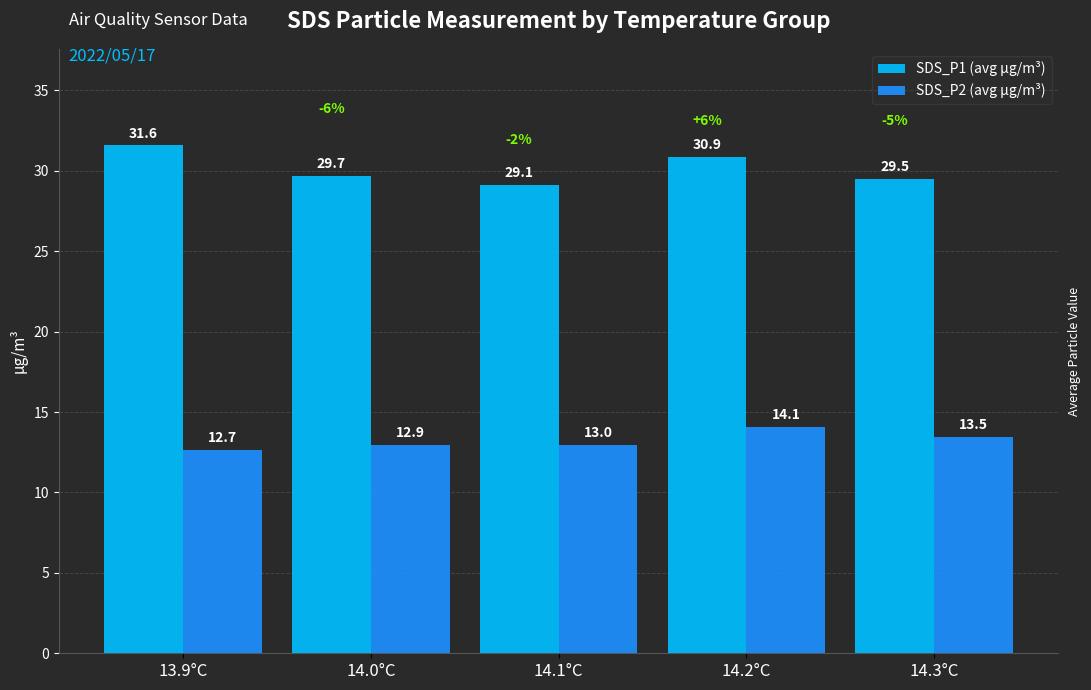

Which label corresponds to the largest value in the chart?

13.9°C